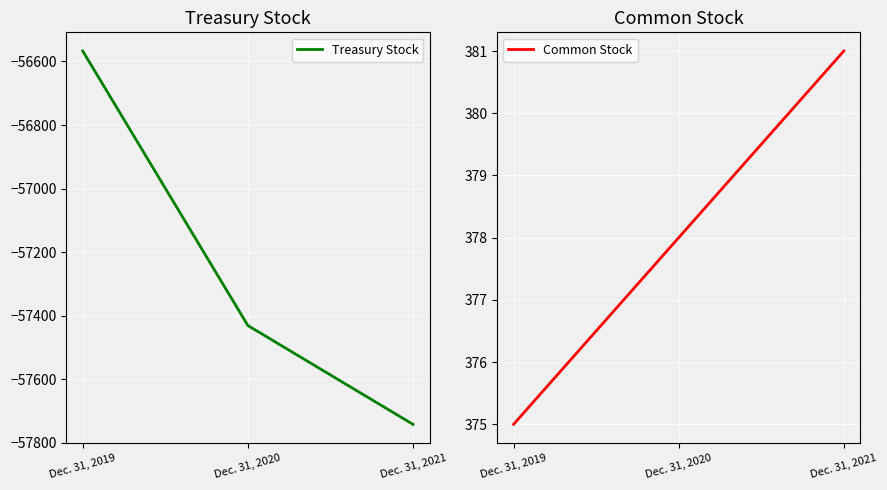

What is the total value across all series at Dec. 31, 2021?

-57361